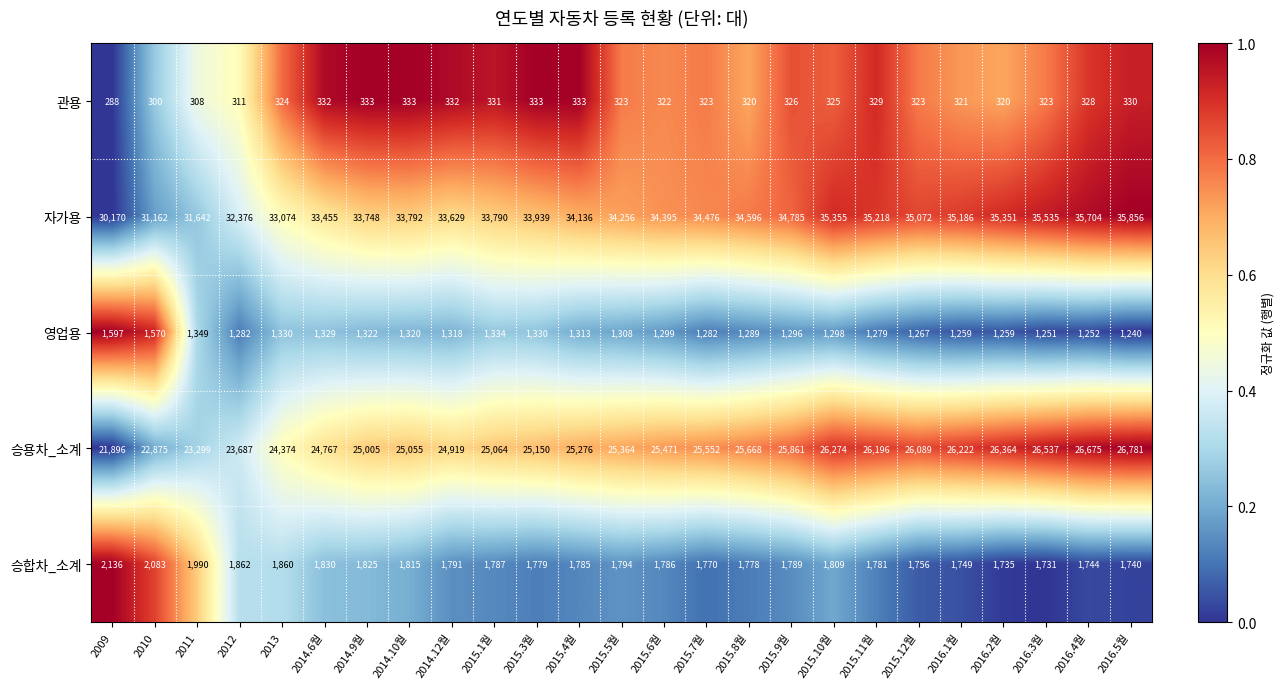

What is the sum of all 영업용 values?

32973